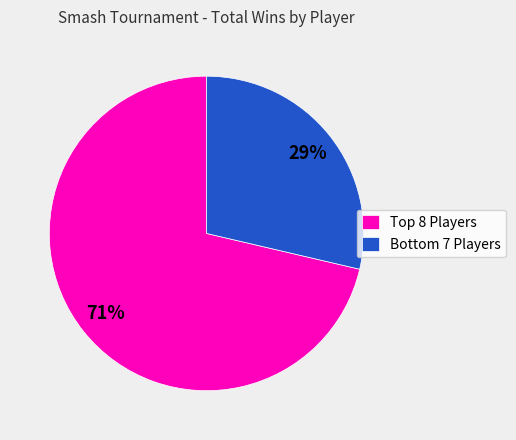

Does any single category account for the majority?

Yes